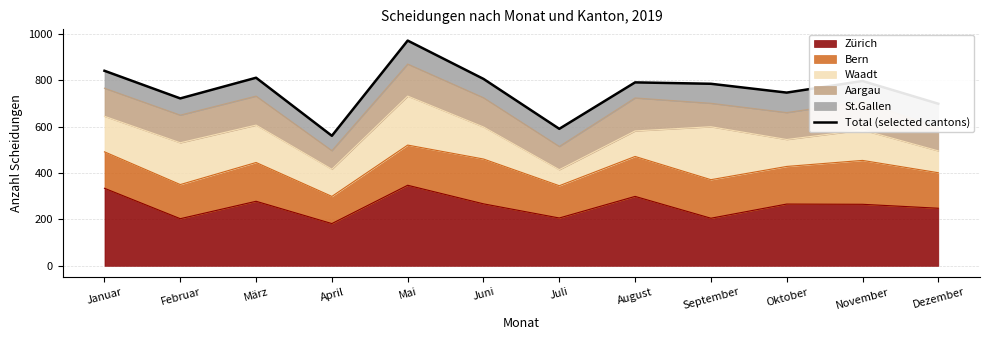

Rank the categories by value from lowest to highest.

April, Juli, Dezember, Februar, Oktober, September, August, November, Juni, März, Januar, Mai